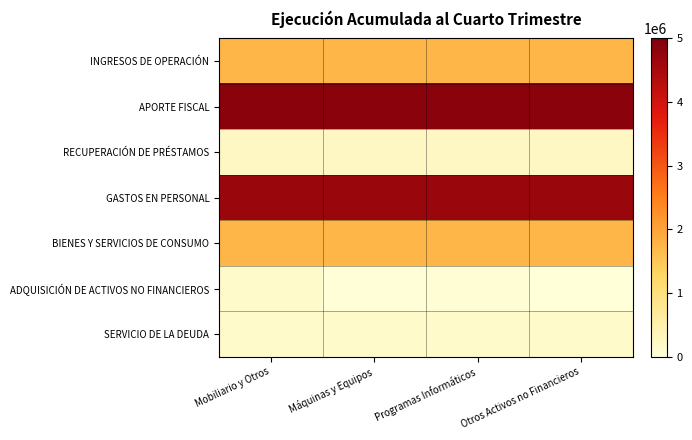

Which has a higher value, Mobiliario y Otros or Otros Activos no Financieros?

Mobiliario y Otros